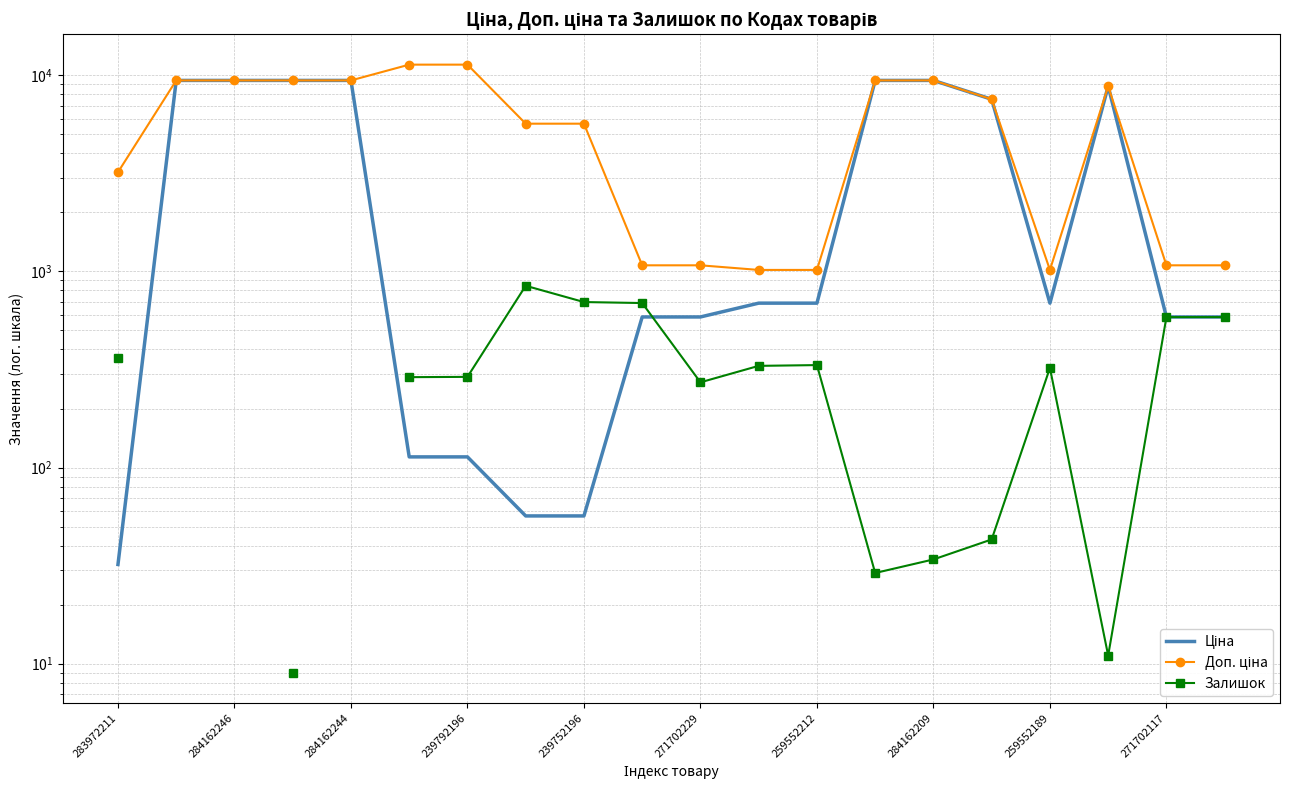

Between 284162244 and 15, which series saw the biggest shift?

Ціна